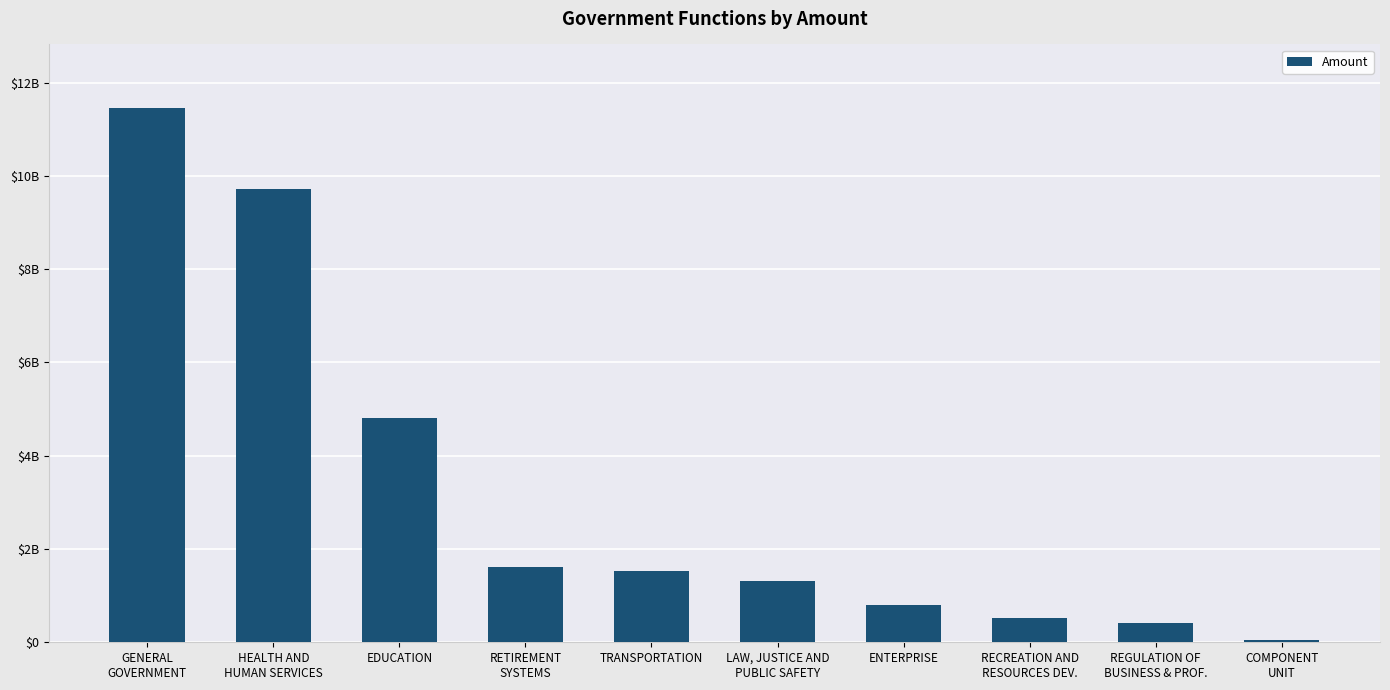

Does the chart contain any negative values?

No